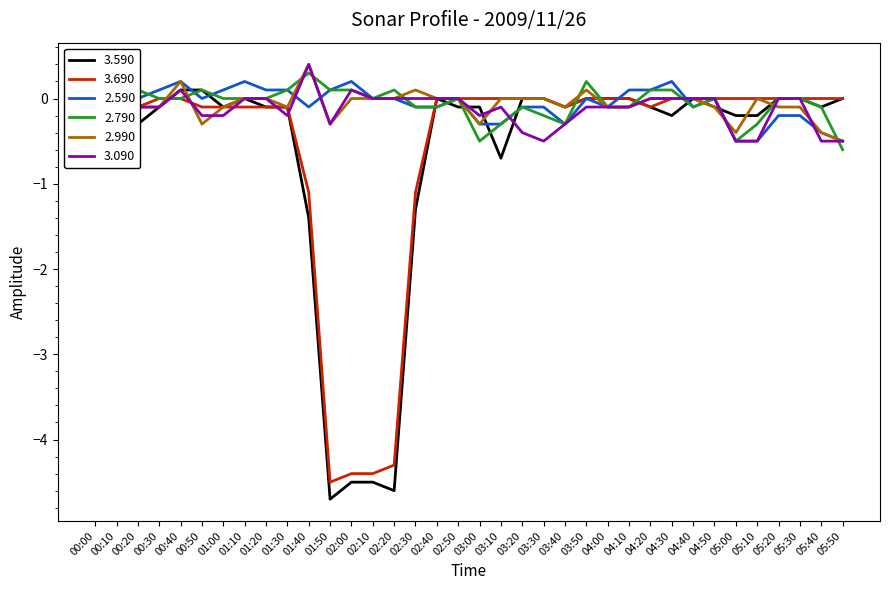

Which series has the widest spread of values?

3.590